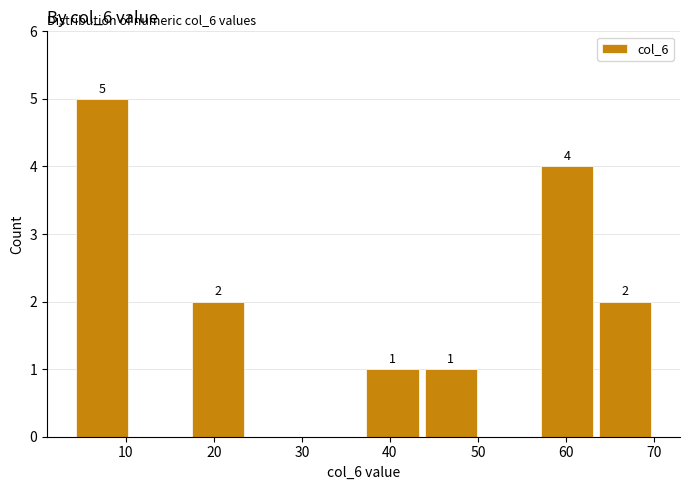

Over which range of the x-axis is the bar tallest?

4.0 to 10.6